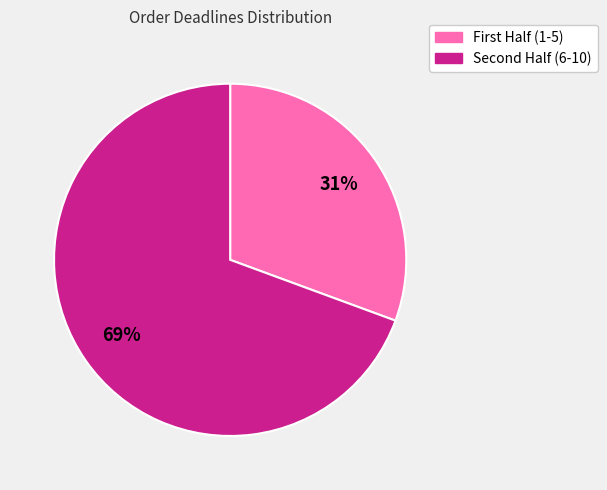

Which slice is the smallest?

First Half (1-5)